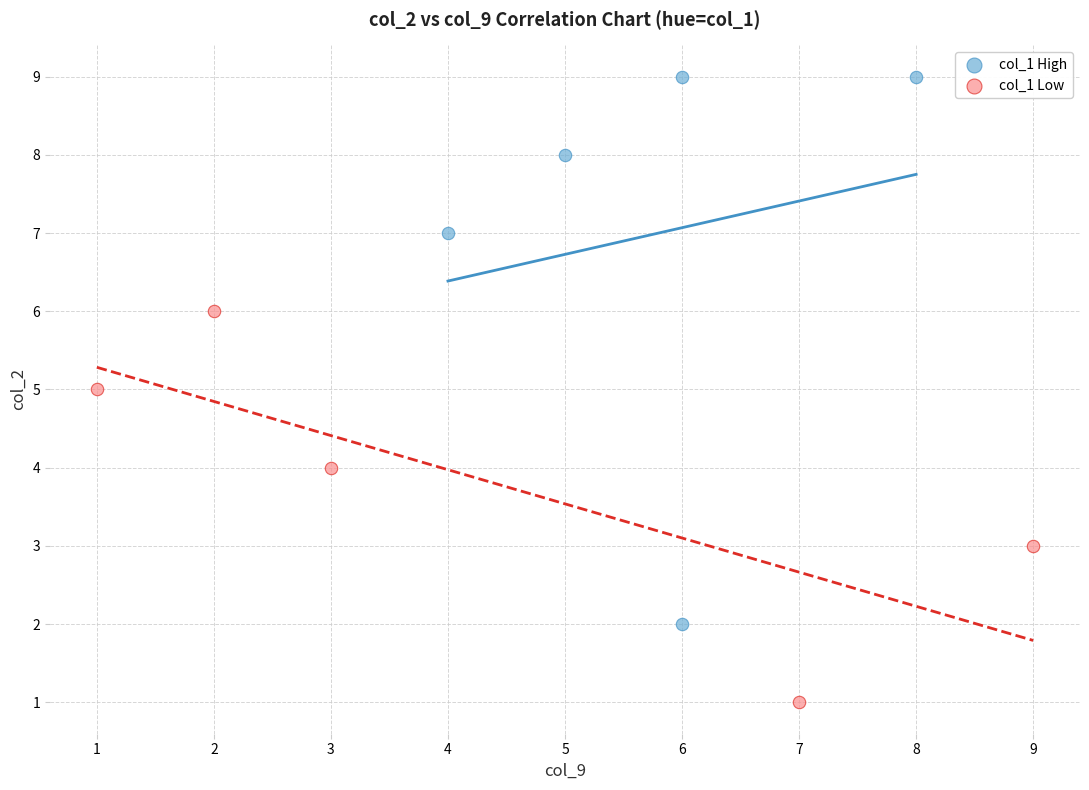

Which series reaches the minimum Y coordinate?

col_1 Low